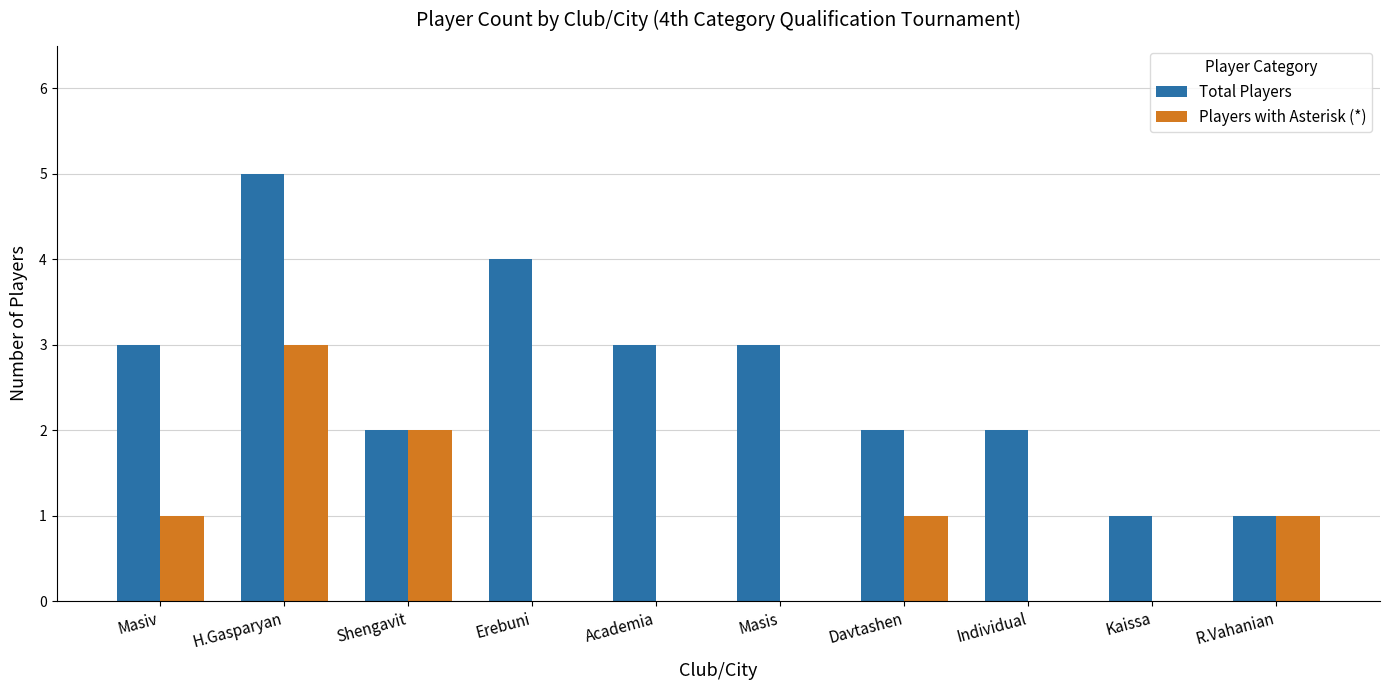

At which category is the sum across all series the highest?

H.Gasparyan